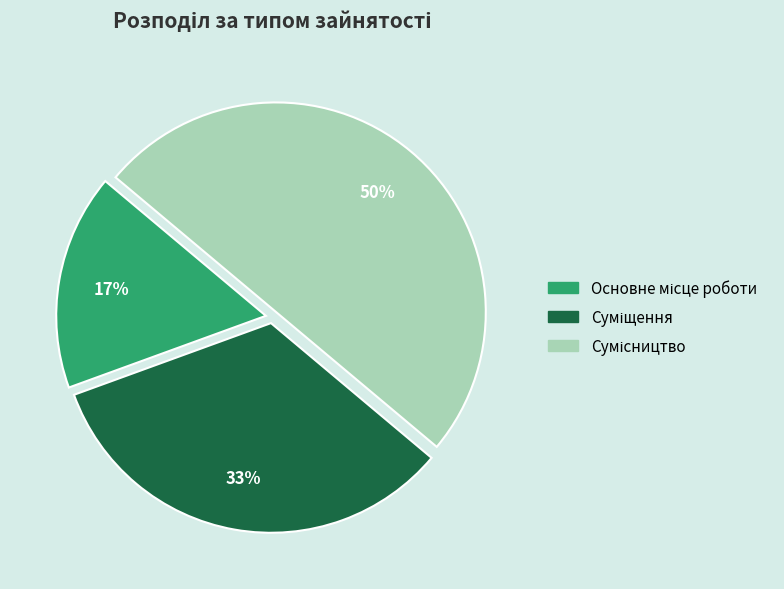

To the nearest percent, what is the difference between the largest and smallest slice percentages?

33%